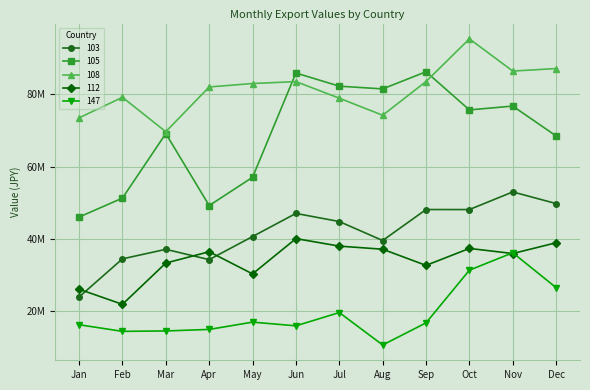

Does the chart have visible grid lines?

Yes